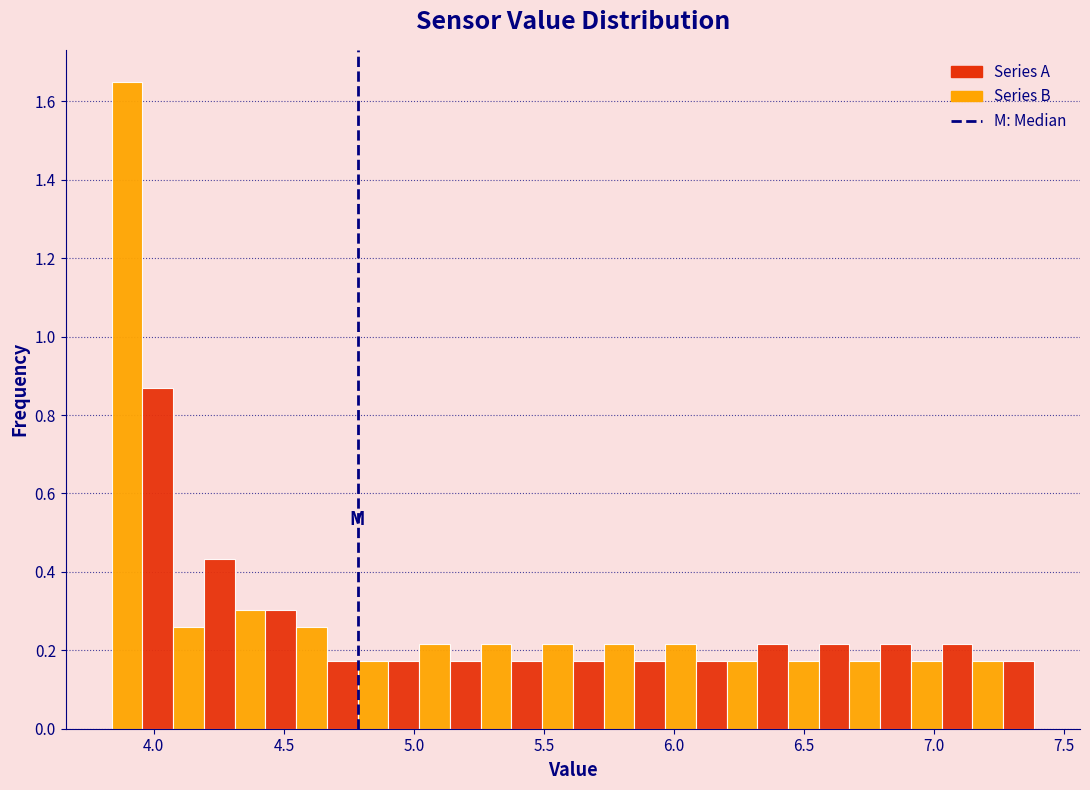

Read against the x-axis, roughly where is the centre of the tallest bar?

3.90